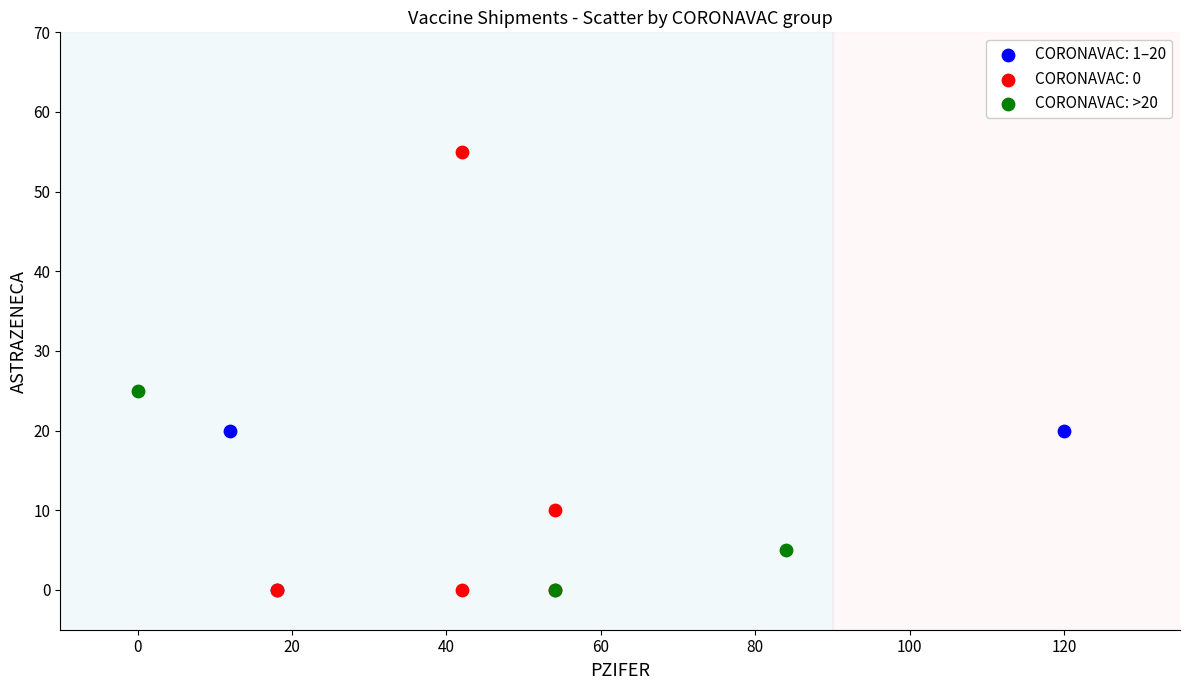

Which series has the largest Y range (max minus min)?

CORONAVAC: 0